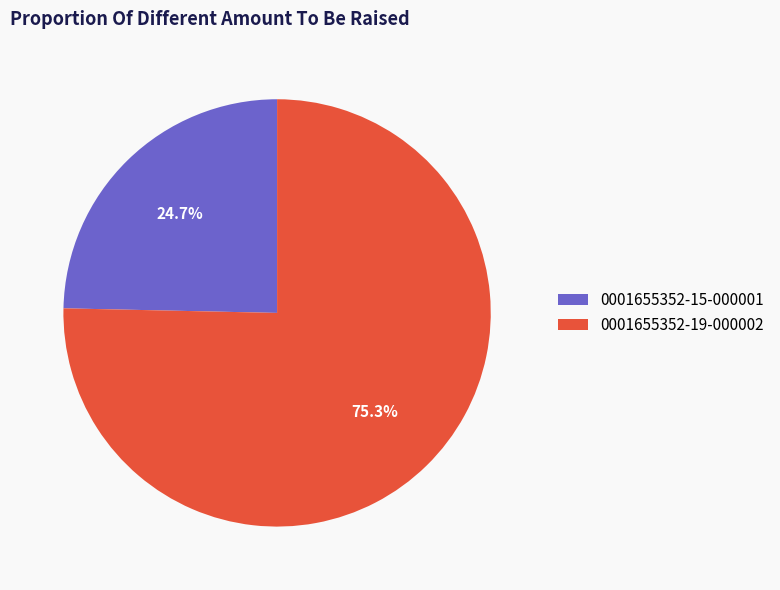

What portion of the pie excludes 0001655352-15-000001?

75.3%